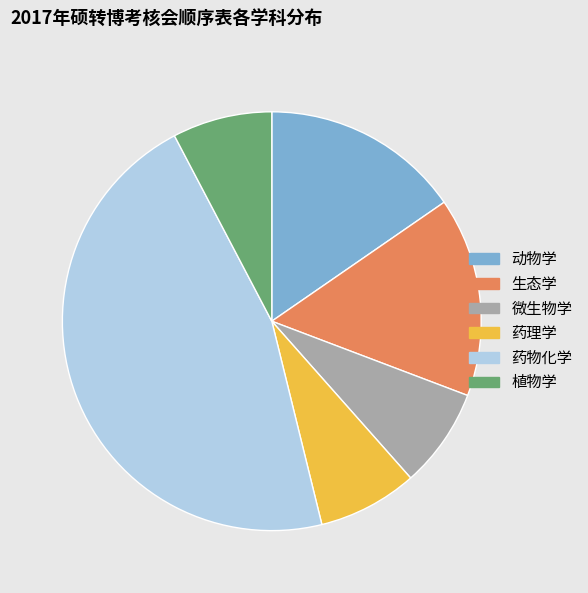

Approximately how many times larger is the value at 药物化学 compared to 药理学?

6.0